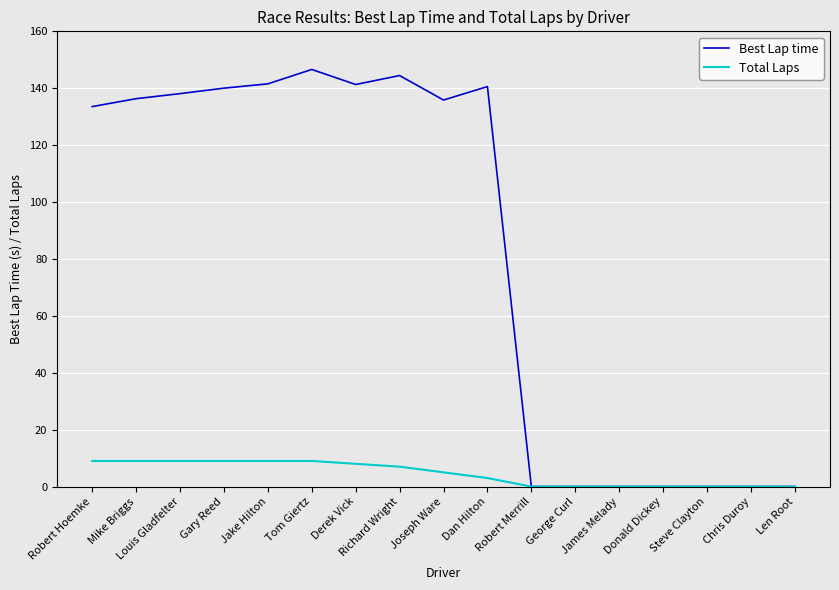

Is this an area chart (filled region under the line)?

No